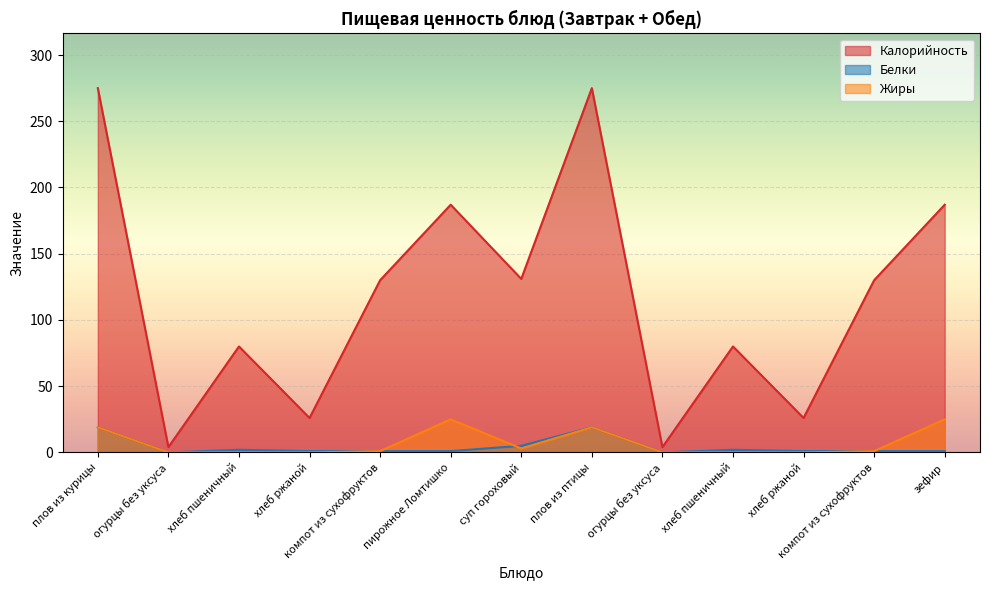

Reading right to left, what are all the values shown in this chart?

Калорийность: зефир=187	компот из сухофруктов=130	хлеб ржаной=26	хлеб пшеничный=80	огурцы без уксуса=4	плов из птицы=275	суп гороховый=131	пирожное Ломтишко=187	компот из сухофруктов=130	хлеб ржаной=26	хлеб пшеничный=80	огурцы без уксуса=4	плов из курицы=275
Белки: зефир=1	компот из сухофруктов=1	хлеб ржаной=1	хлеб пшеничный=2	огурцы без уксуса=0	плов из птицы=19	суп гороховый=5	пирожное Ломтишко=1	компот из сухофруктов=1	хлеб ржаной=1	хлеб пшеничный=2	огурцы без уксуса=0	плов из курицы=19
Жиры: зефир=25	компот из сухофруктов=1	хлеб ржаной=0	хлеб пшеничный=0	огурцы без уксуса=0	плов из птицы=19	суп гороховый=3	пирожное Ломтишко=25	компот из сухофруктов=1	хлеб ржаной=0	хлеб пшеничный=0	огурцы без уксуса=0	плов из курицы=19